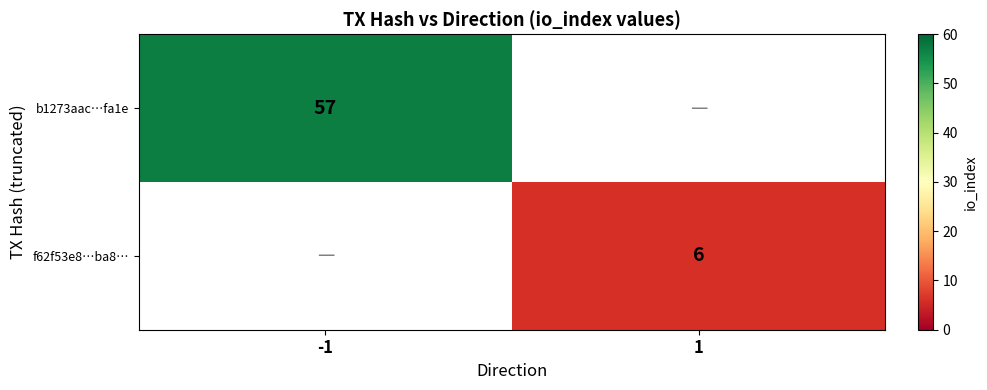

At how many categories does at least one series exceed 12?

1